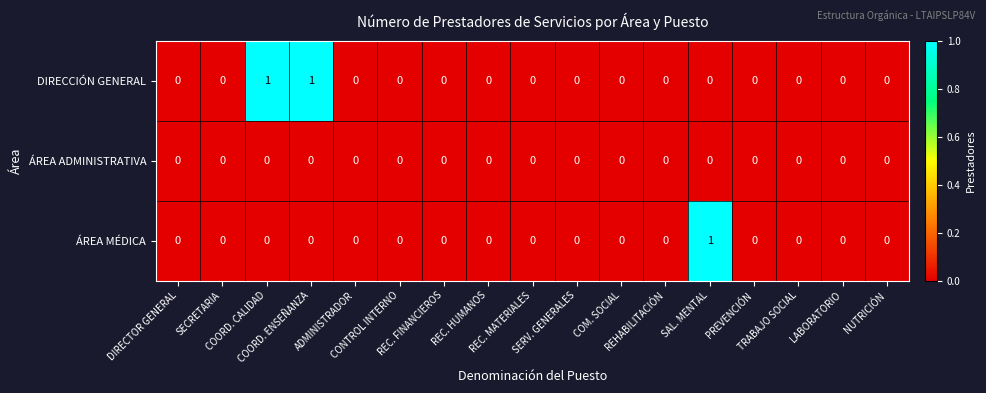

Count the number of data series in this chart.

3